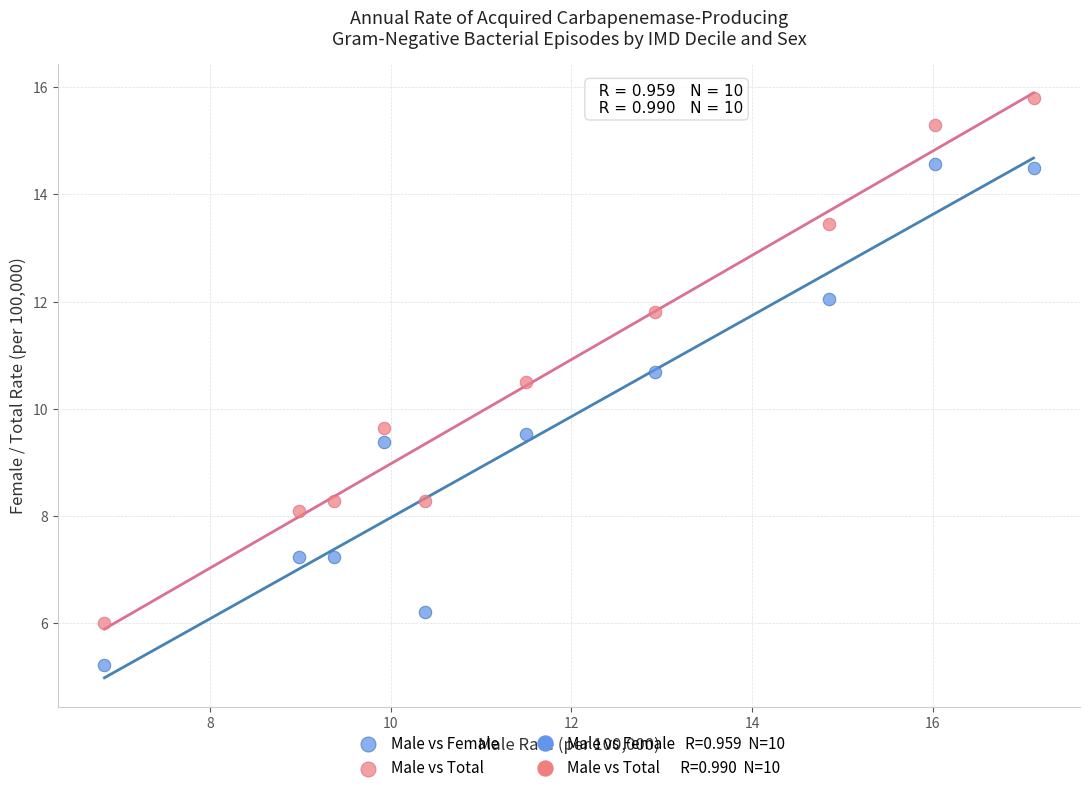

Which series contains the highest Y value?

Male vs Total